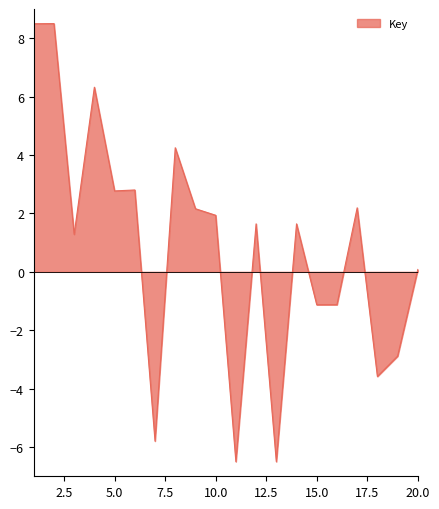

What is the difference between the maximum and minimum values?

15.0